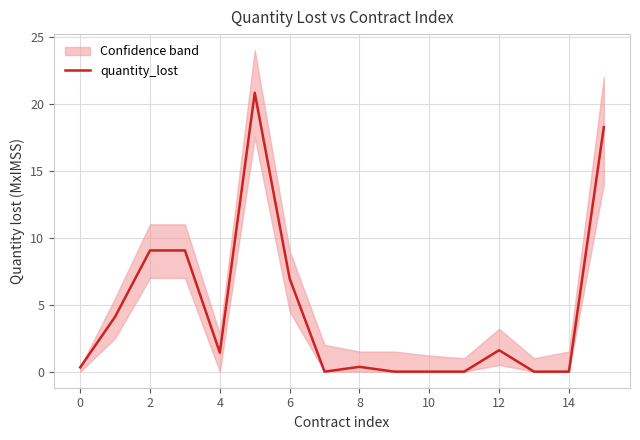

The value of quantity_lost at 2 is 15.0. True or false?

False